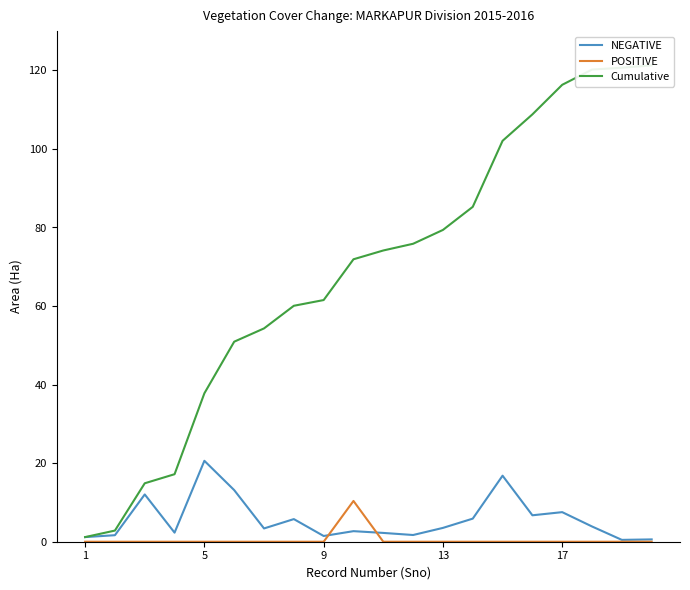

What is the highest value of the POSITIVE series?

10.4